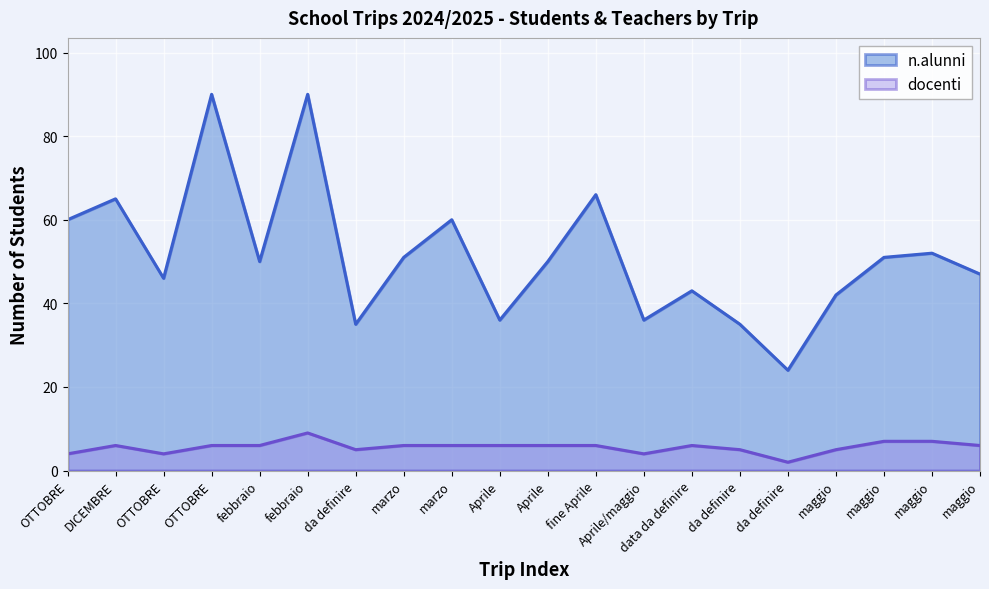

What is the label of the 17th point from the right?

OTTOBRE